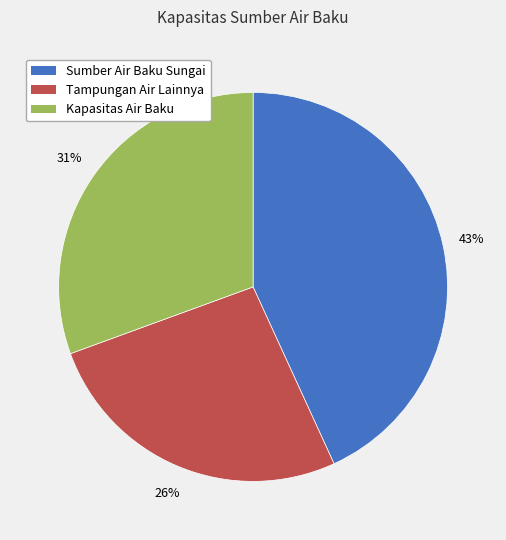

Does any single category account for the majority?

No